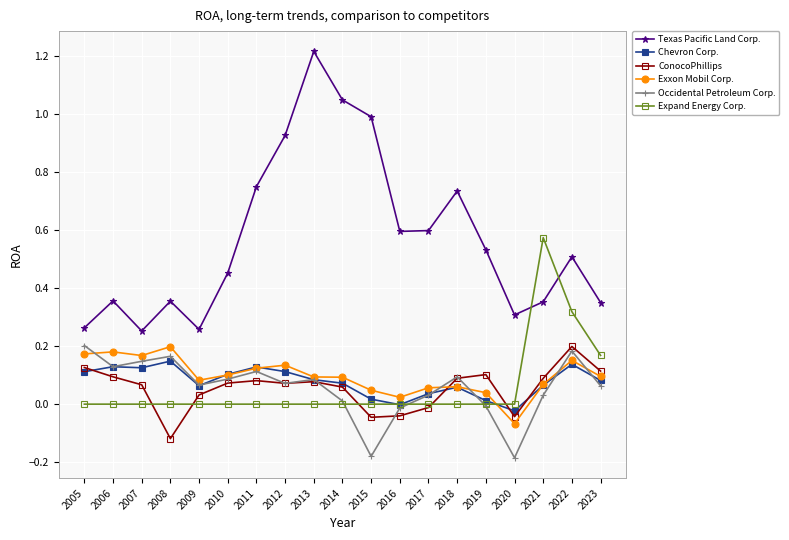

True or false: ConocoPhillips and Texas Pacific Land Corp. cross at least once.

False